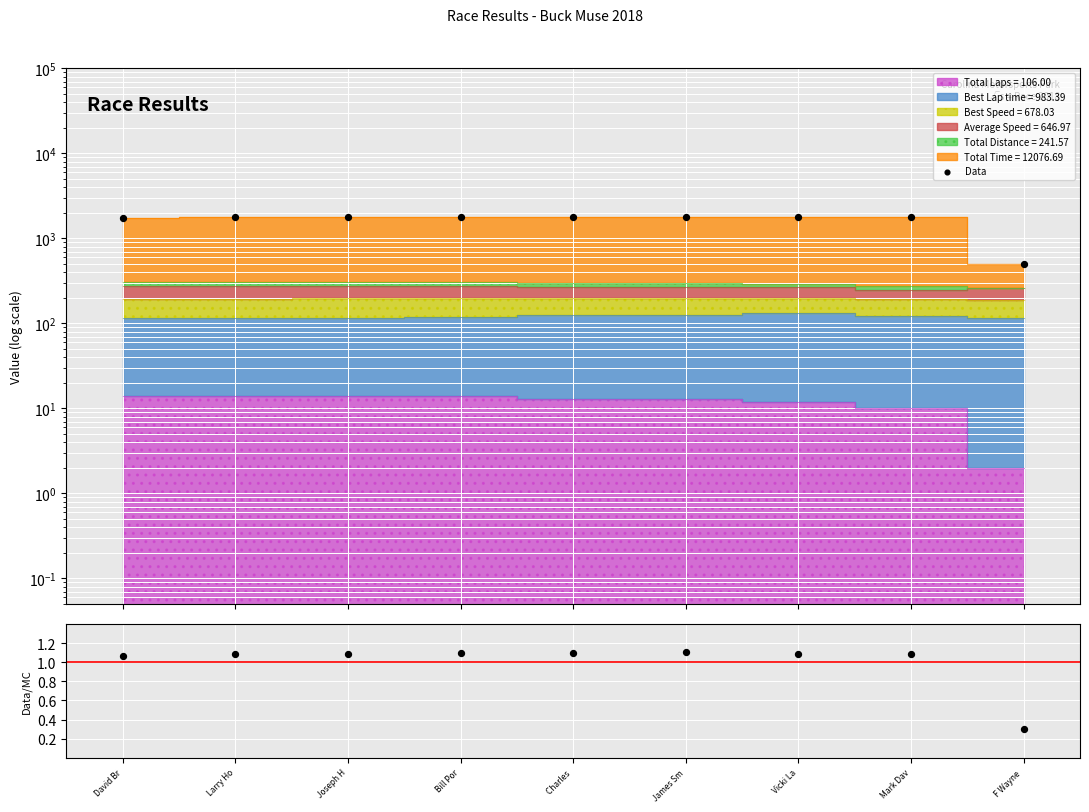

Which series contains the lowest Y value?

Data/MC